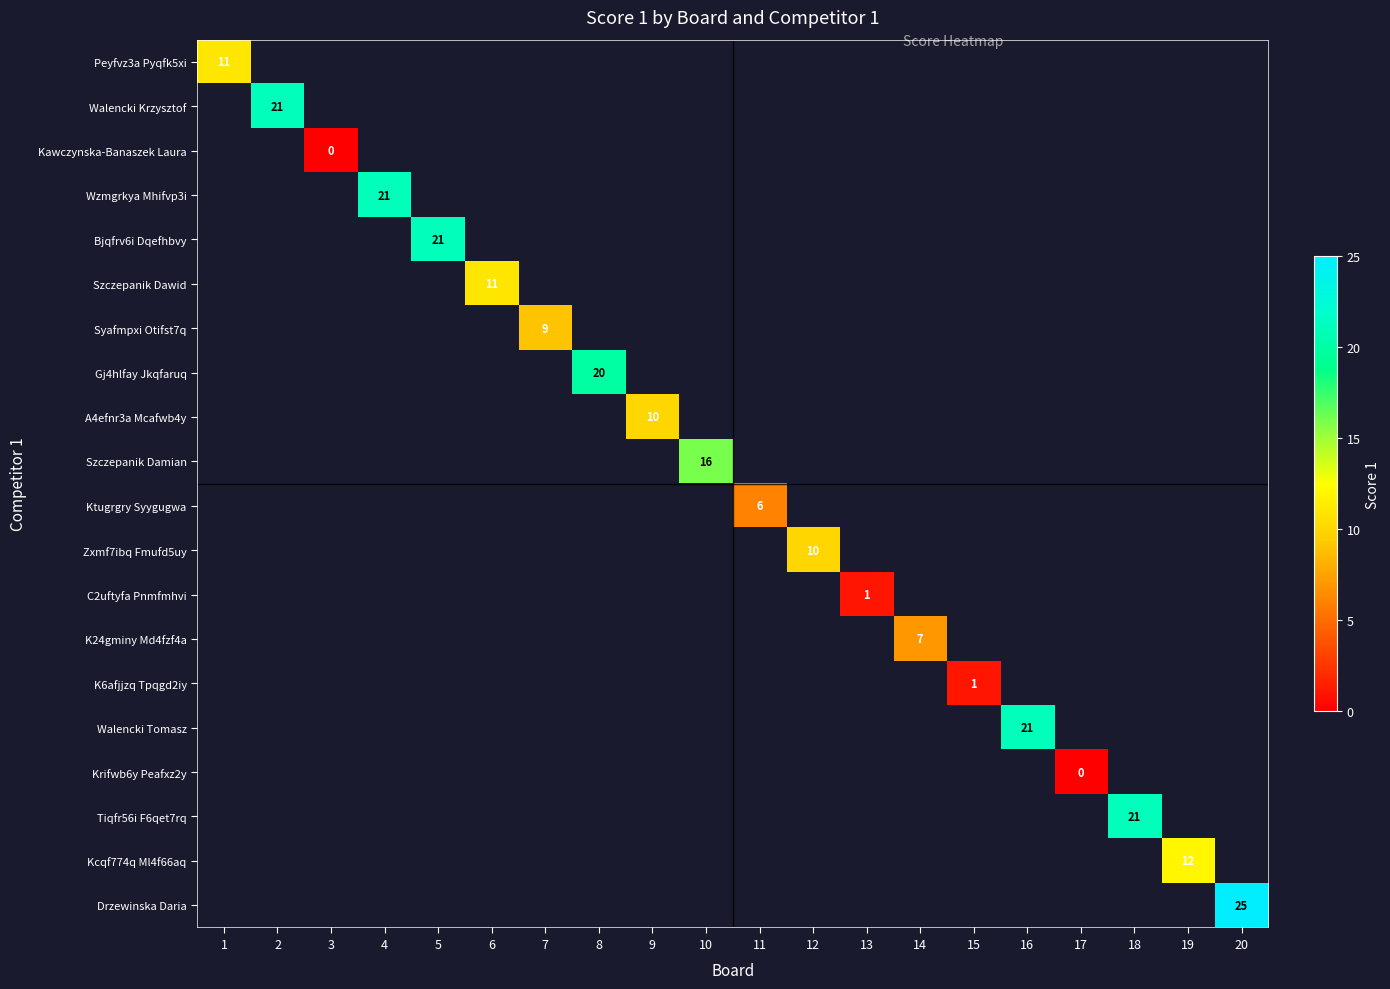

Which series has the largest range (max minus min)?

Peyfvz3a Pyqfk5xi